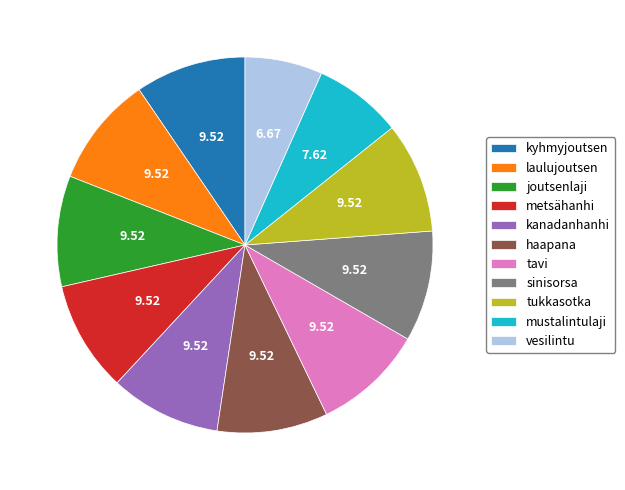

Is tukkasotka the majority of the pie?

No